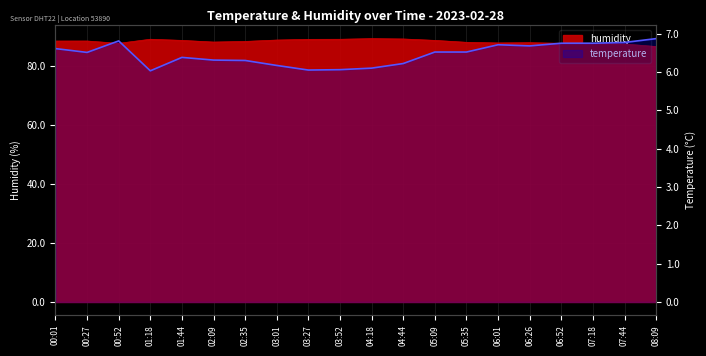

Does the chart display data point markers on the line(s)?

No